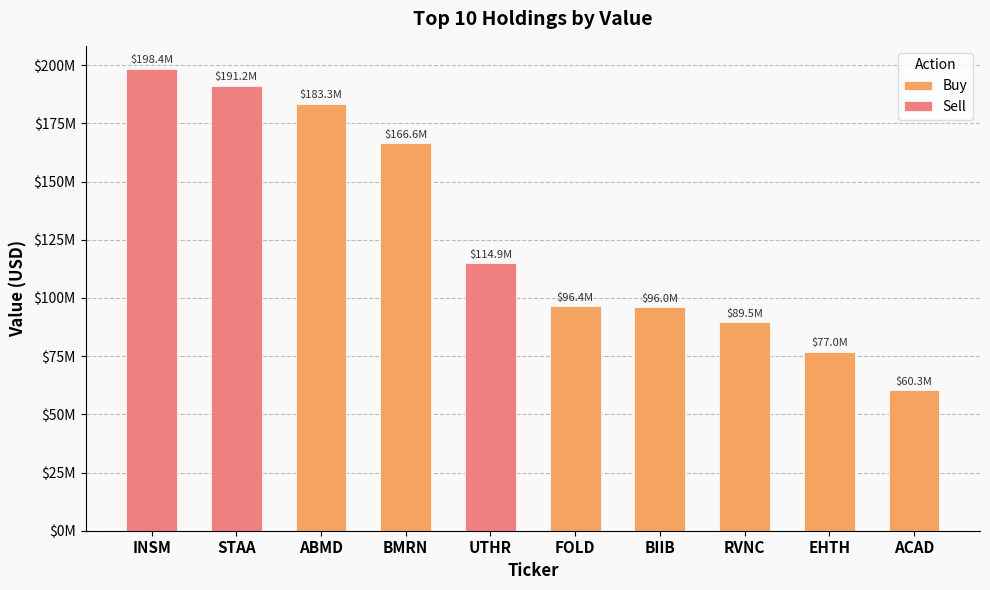

At which category does the chart reach its peak across all series?

INSM